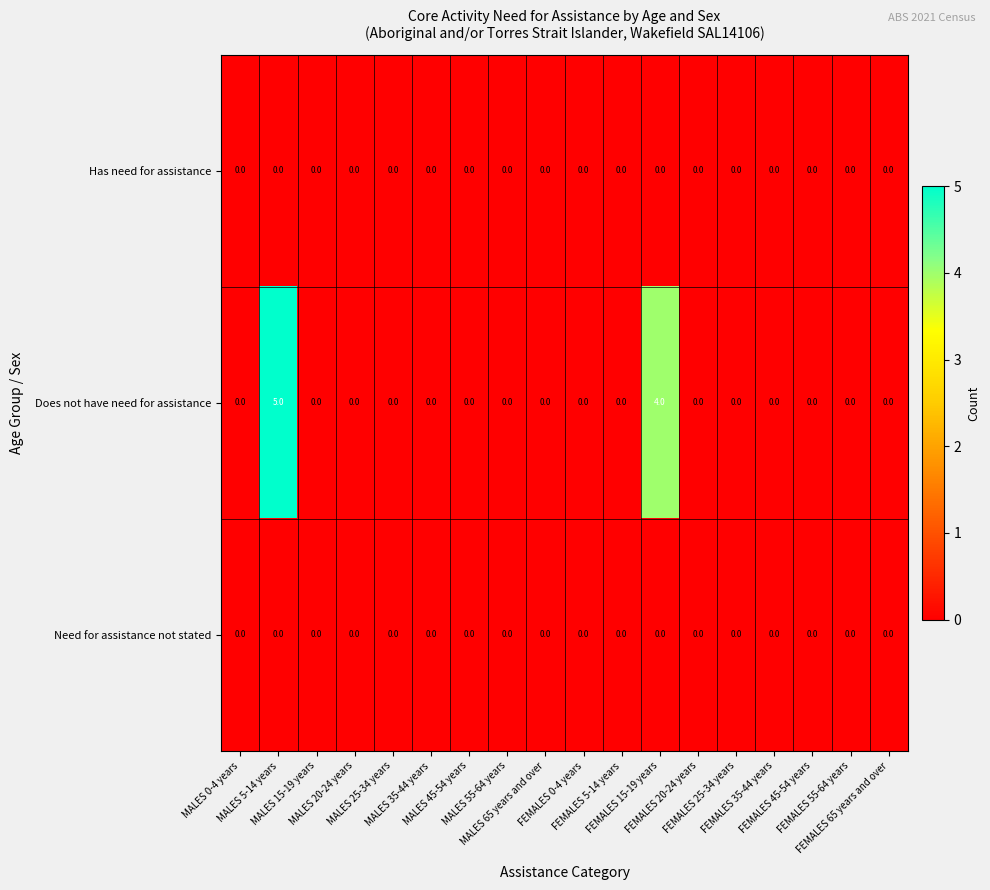

What is the maximum value for Does not have need for assistance?

5